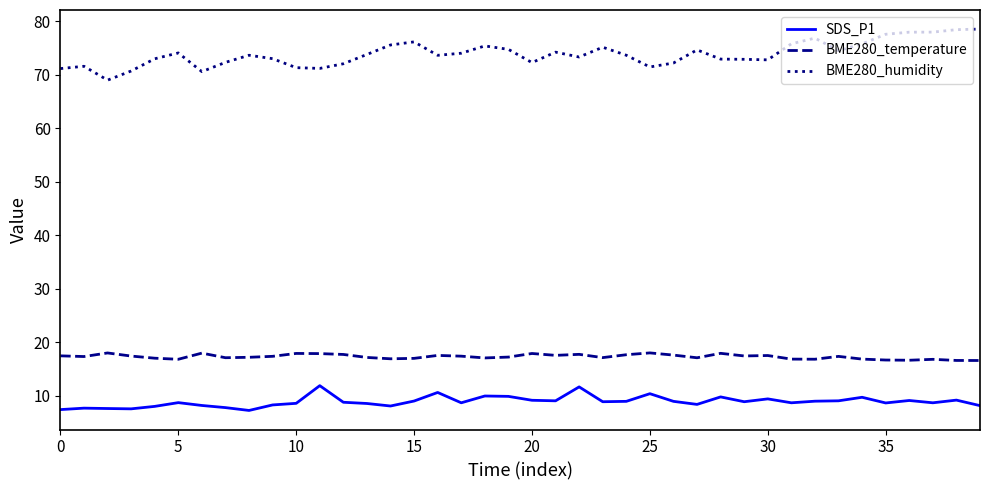

What is the minimum value shown in the chart?

7.3